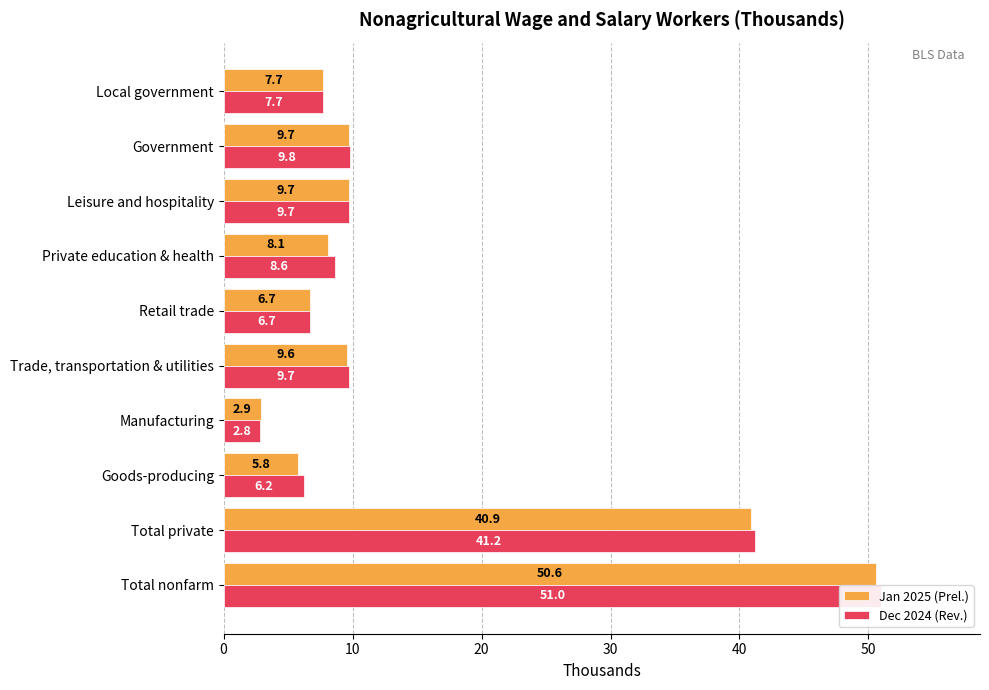

What are all the series names shown in the legend?

Jan 2025 (Prel.), Dec 2024 (Rev.)